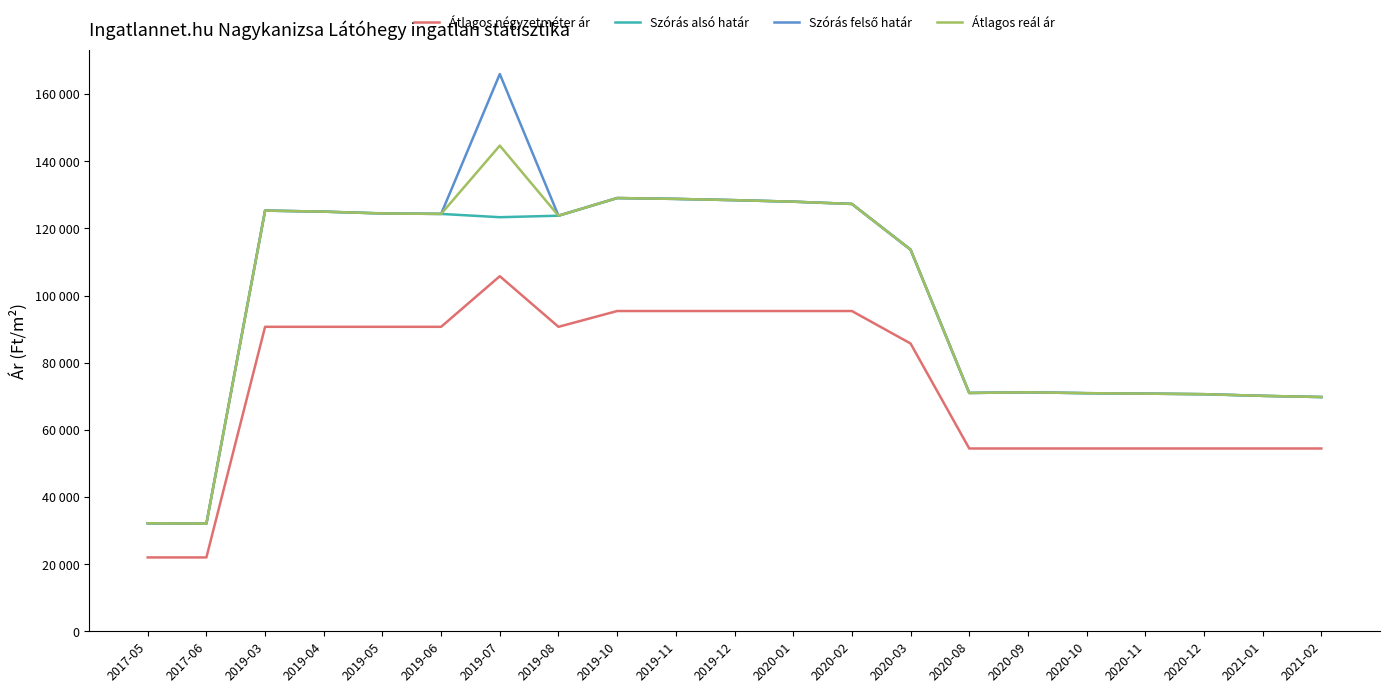

True or false: Szórás alsó határ has a value of 219683 at 2019-04.

False